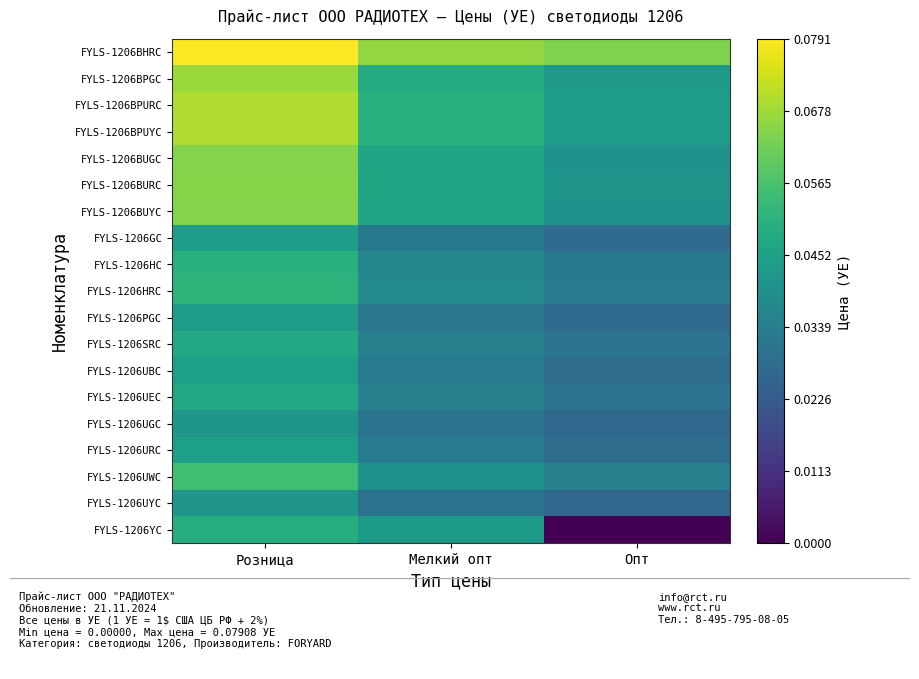

How many series are shown in this chart?

19